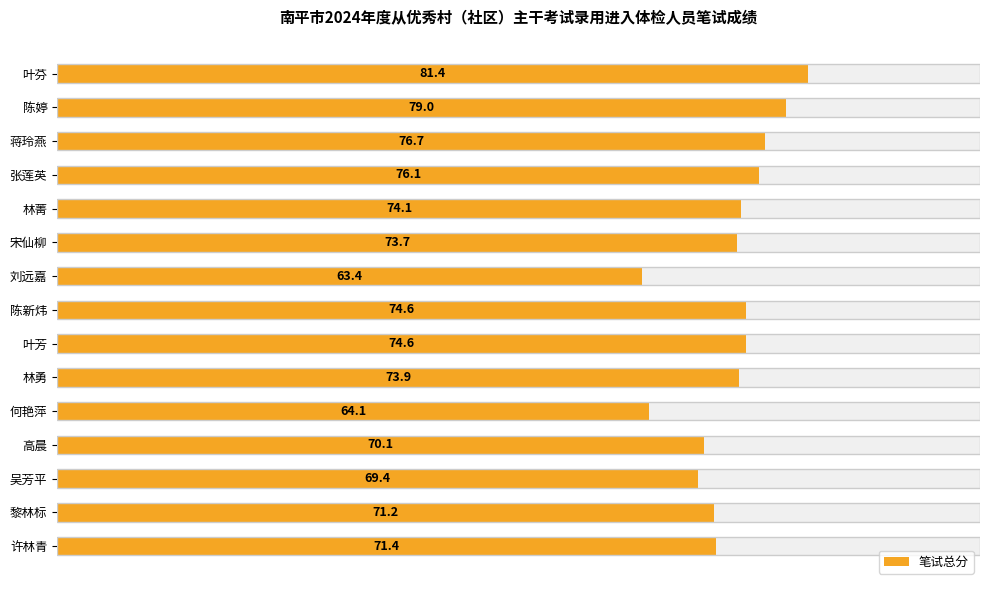

Is it true that the value at 陈新炜 is 119.3?

False